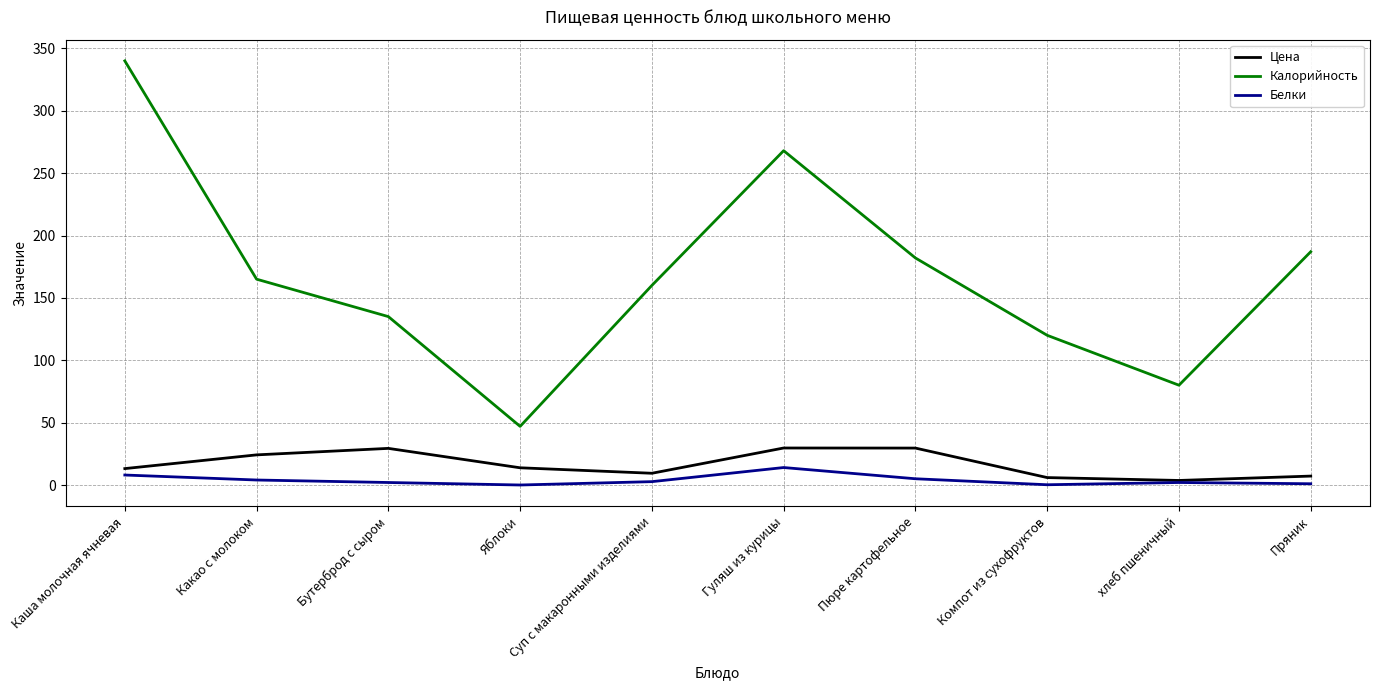

Which category has the highest value across all series?

Каша молочная ячневая